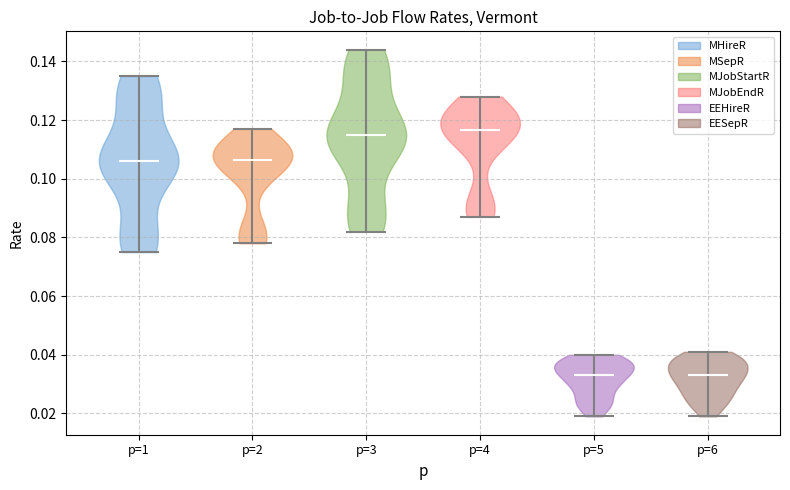

What is the lowest point the violin for p=5 reaches on the y-axis? The values are not printed on the chart, so give them approximately, as read against the axis.

0.020